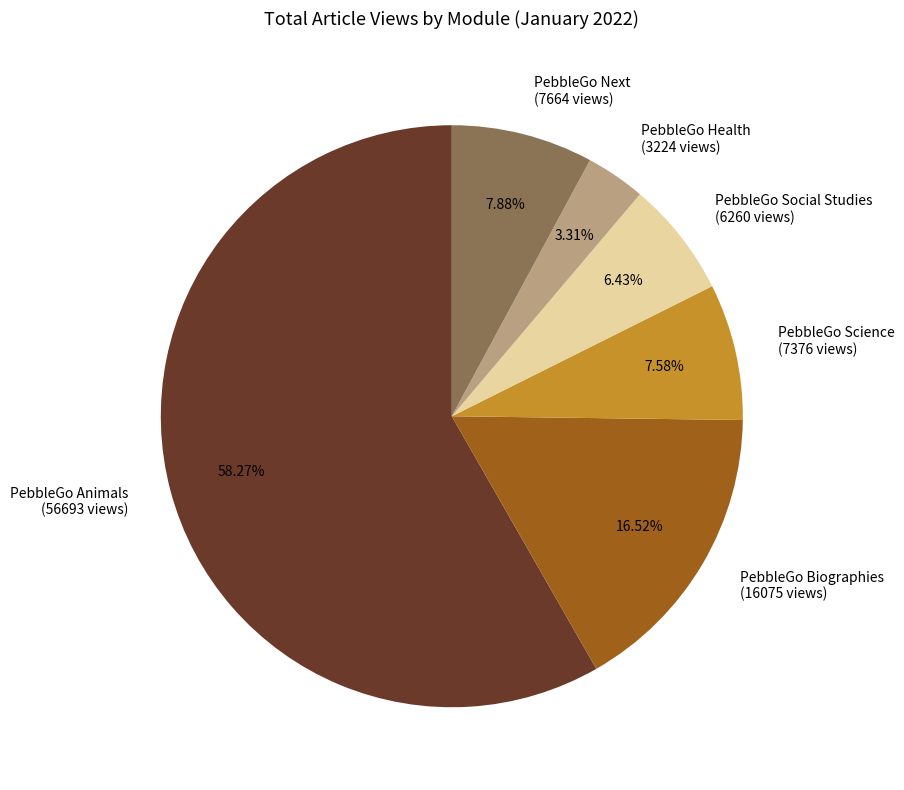

To the nearest percent, what is the combined percentage of PebbleGo Animals and PebbleGo Social Studies?

65%